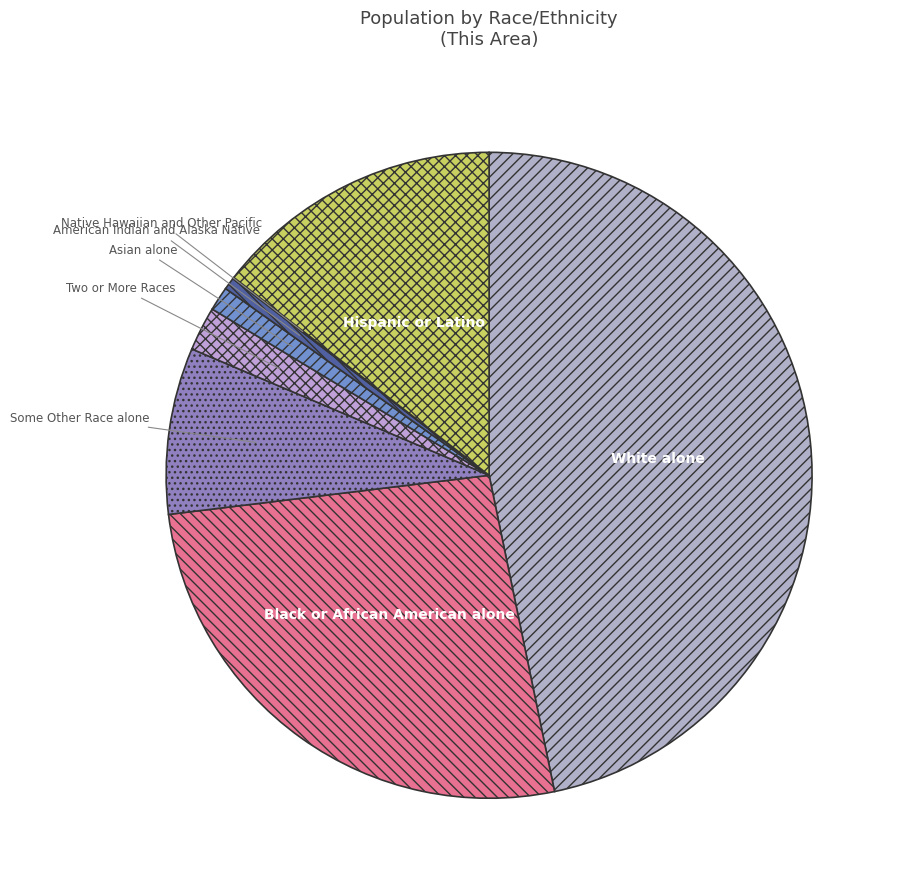

Which category has the biggest portion of the pie?

White alone